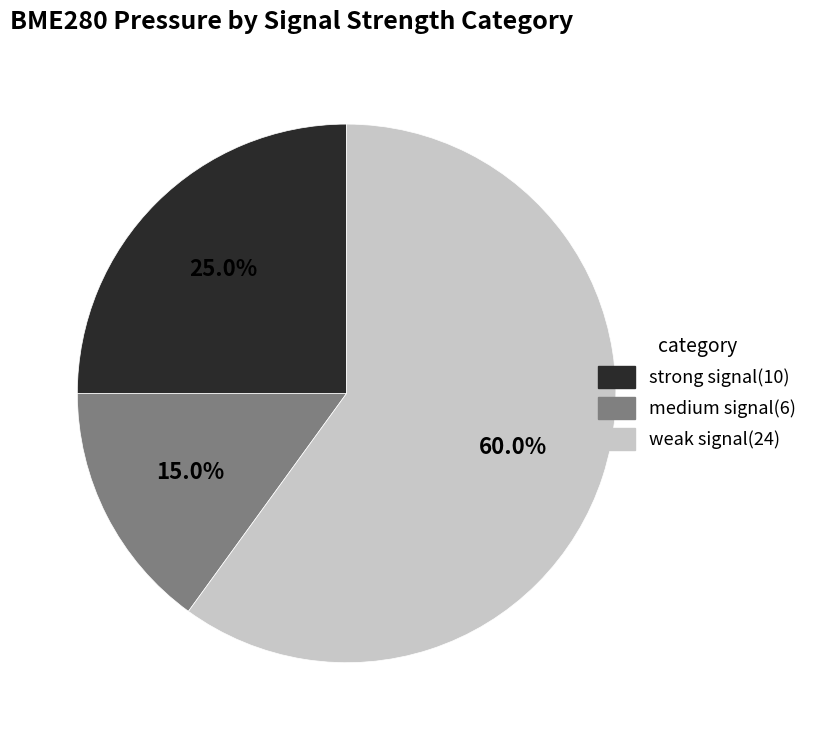

Is there any slice that represents more than half of the pie?

Yes